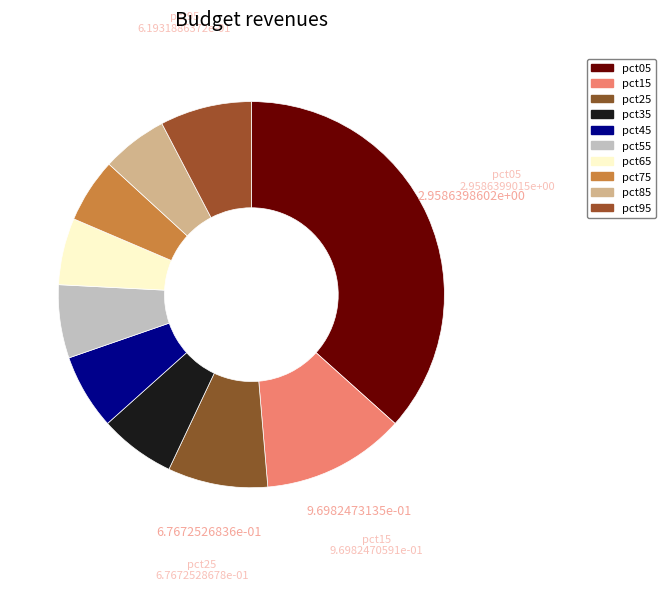

Between pct65 and pct95, which is larger?

pct95